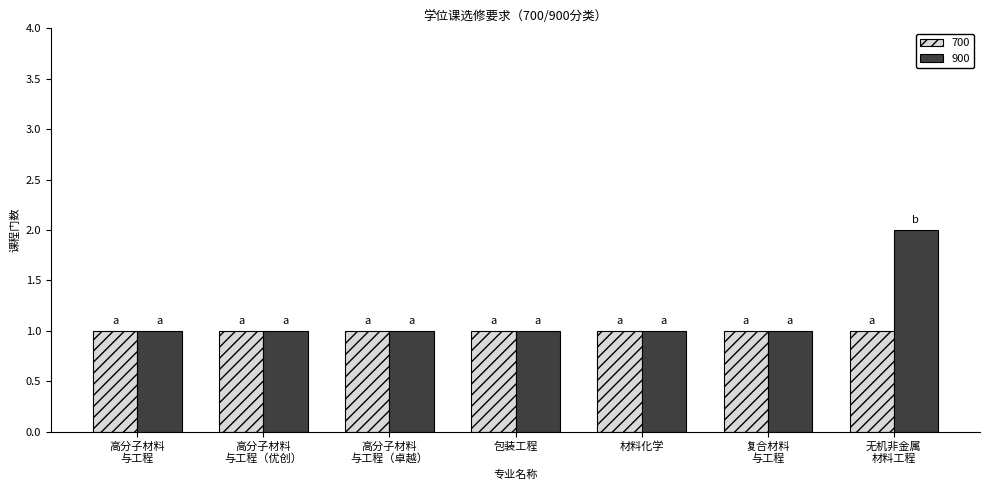

True or false: 700 has a value of 1 at 材料化学.

True